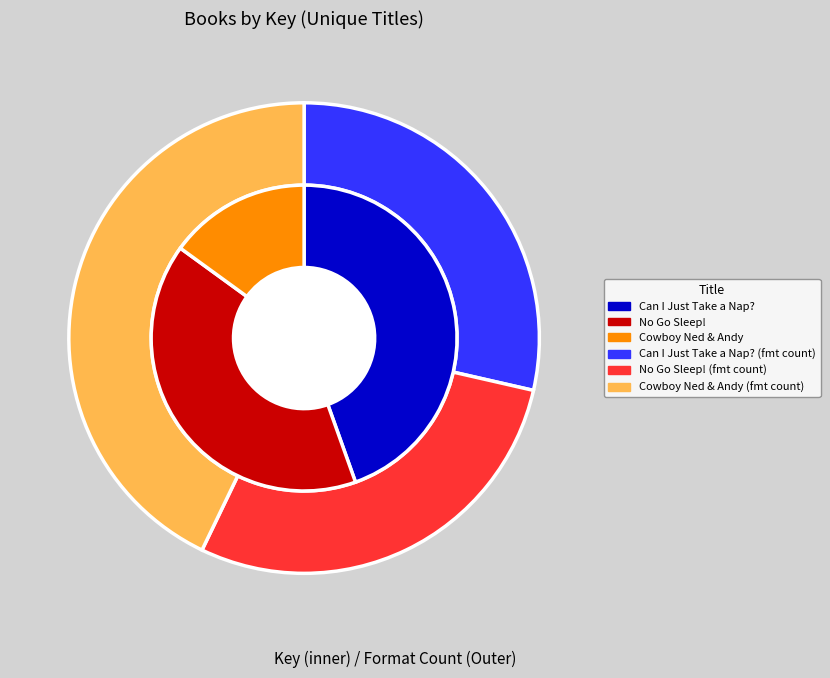

To the nearest percent, what is the difference between the largest and smallest slice percentages?

30%